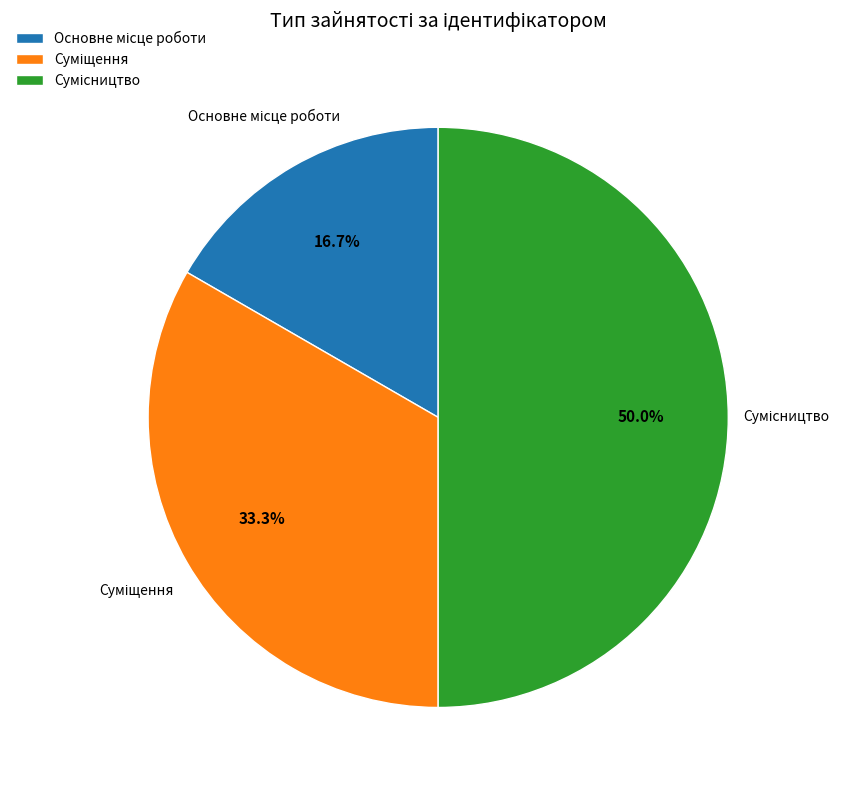

What is the change in value from Основне місце роботи to Сумісництво?

+2